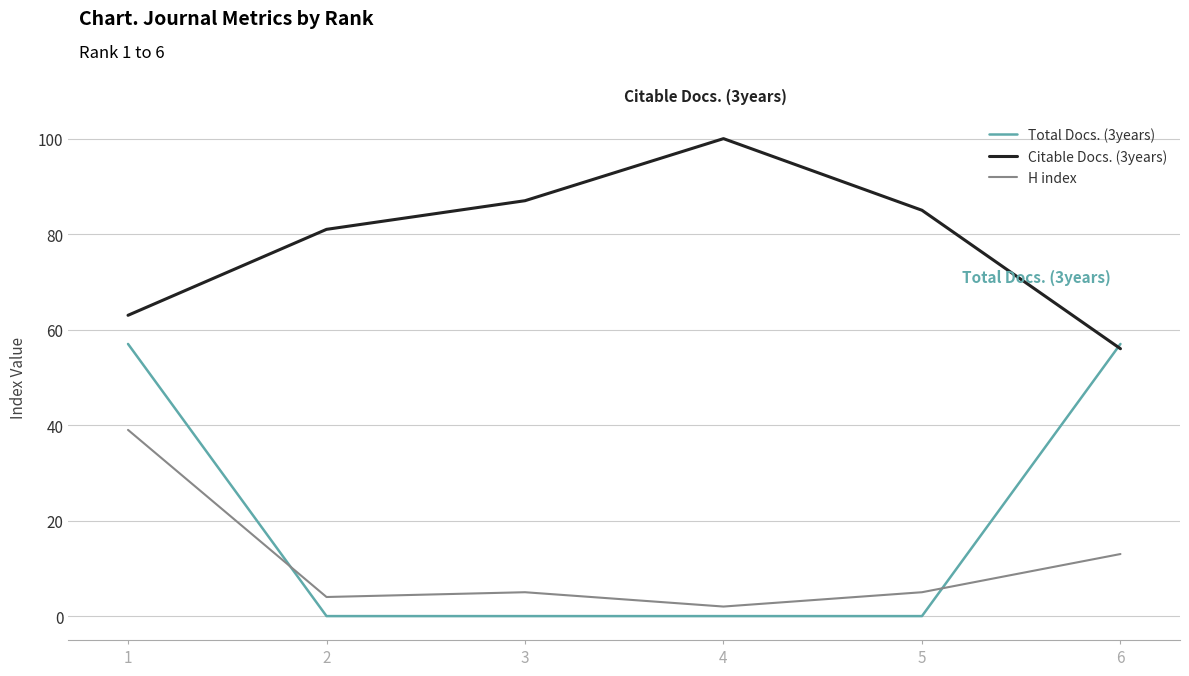

What is the greatest value displayed?

100